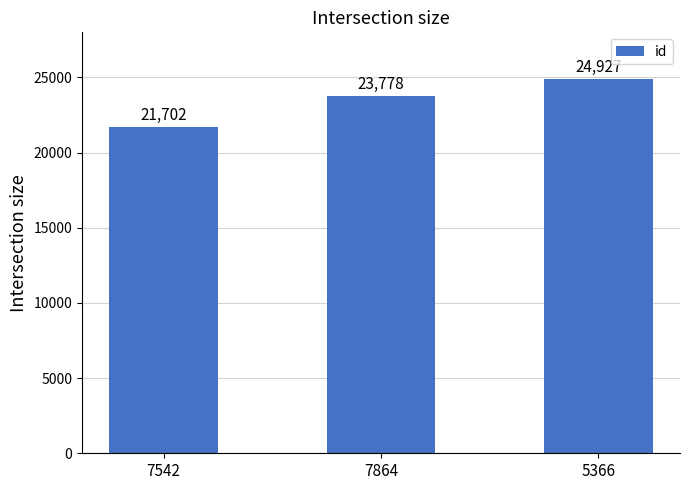

Which category has the highest value across all series?

5366